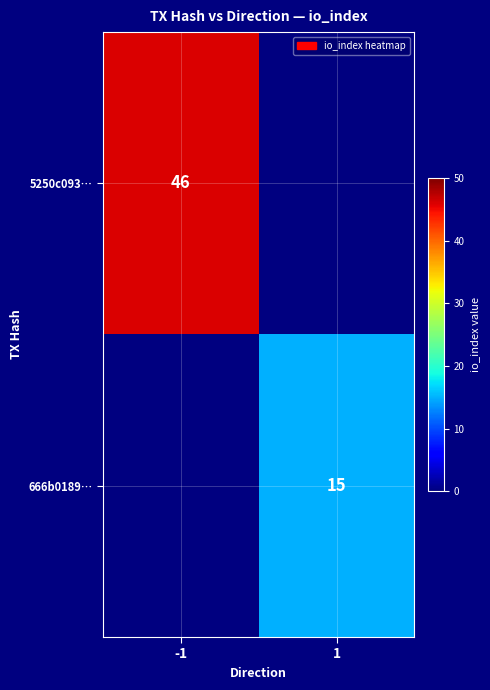

Count the number of categories in the chart.

2